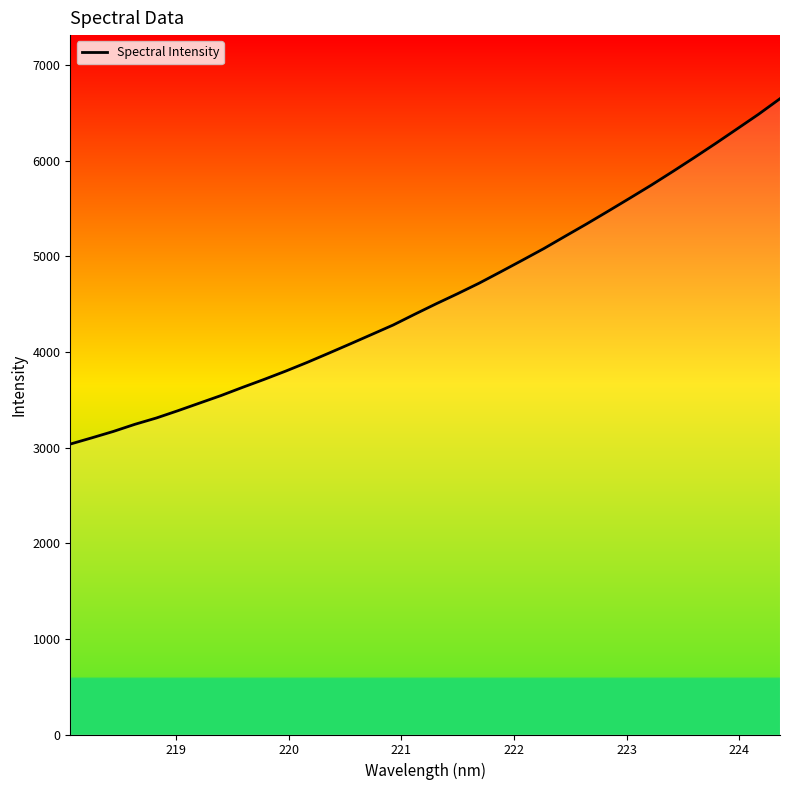

Does the chart have visible grid lines?

No